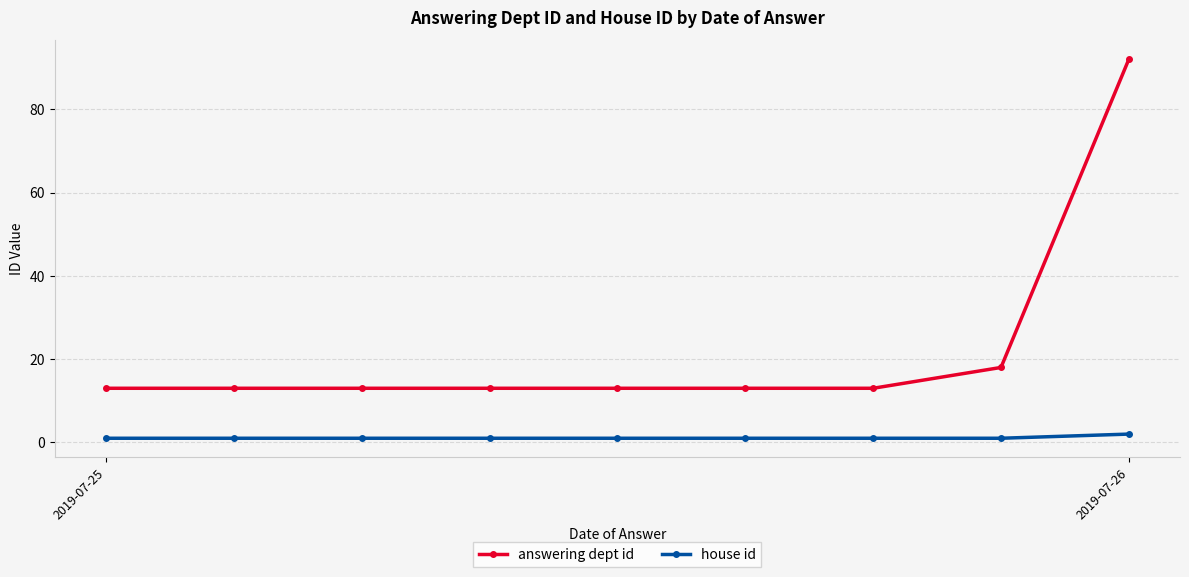

Which series has the largest total across all categories?

answering dept id